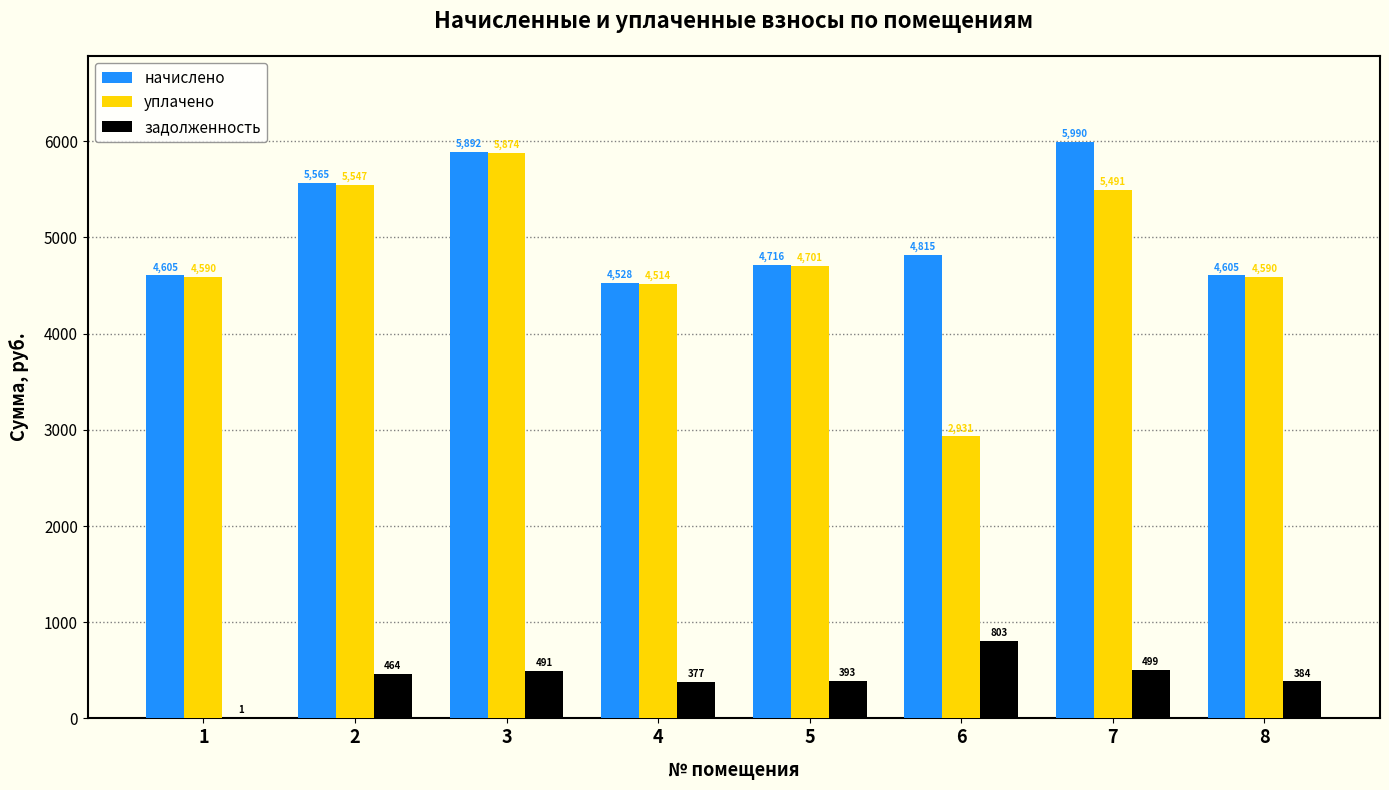

Between 7 and 8, which series saw the biggest shift?

начислено